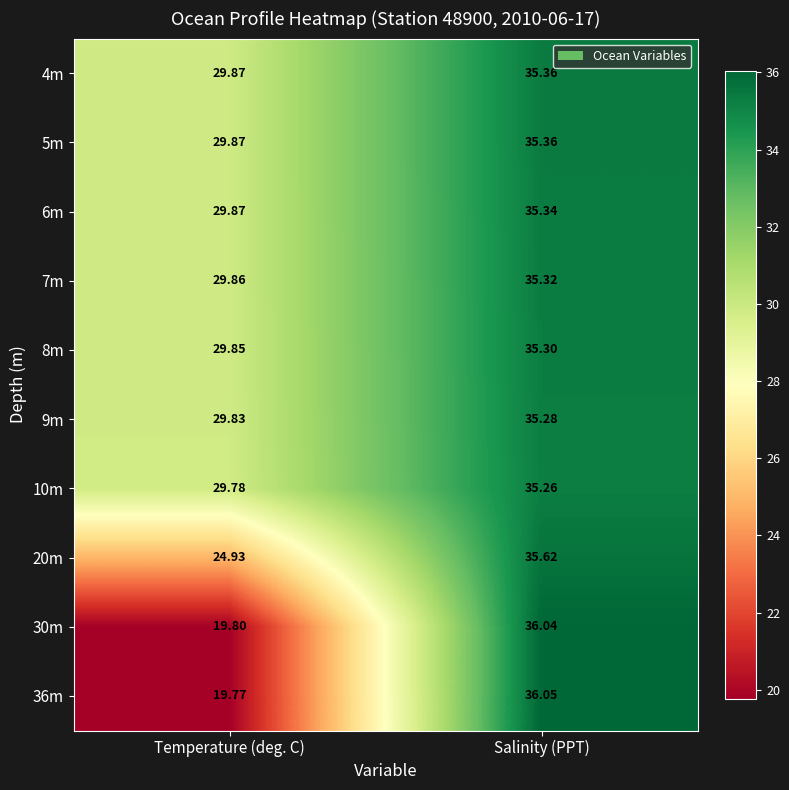

At which label is 20m closest to 30?

Temperature (deg. C)